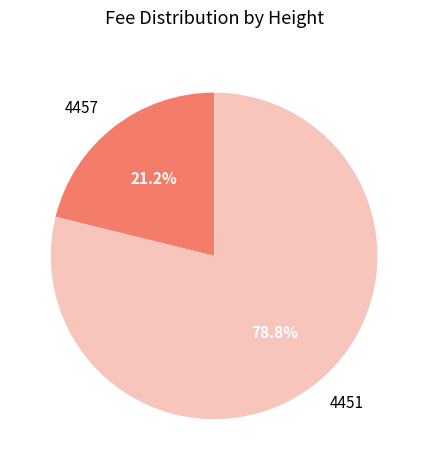

Is 4457 the majority of the pie?

No